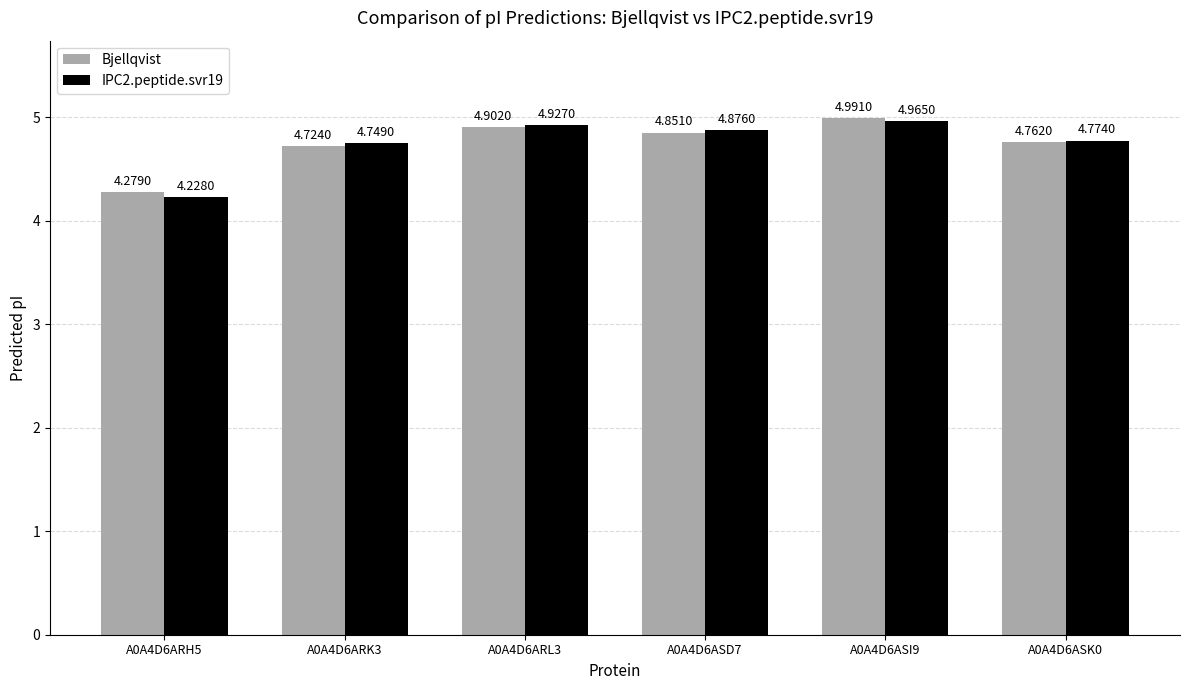

Is the value of Bjellqvist at A0A4D6ARH5 greater than the value of IPC2.peptide.svr19 at A0A4D6ASK0?

No